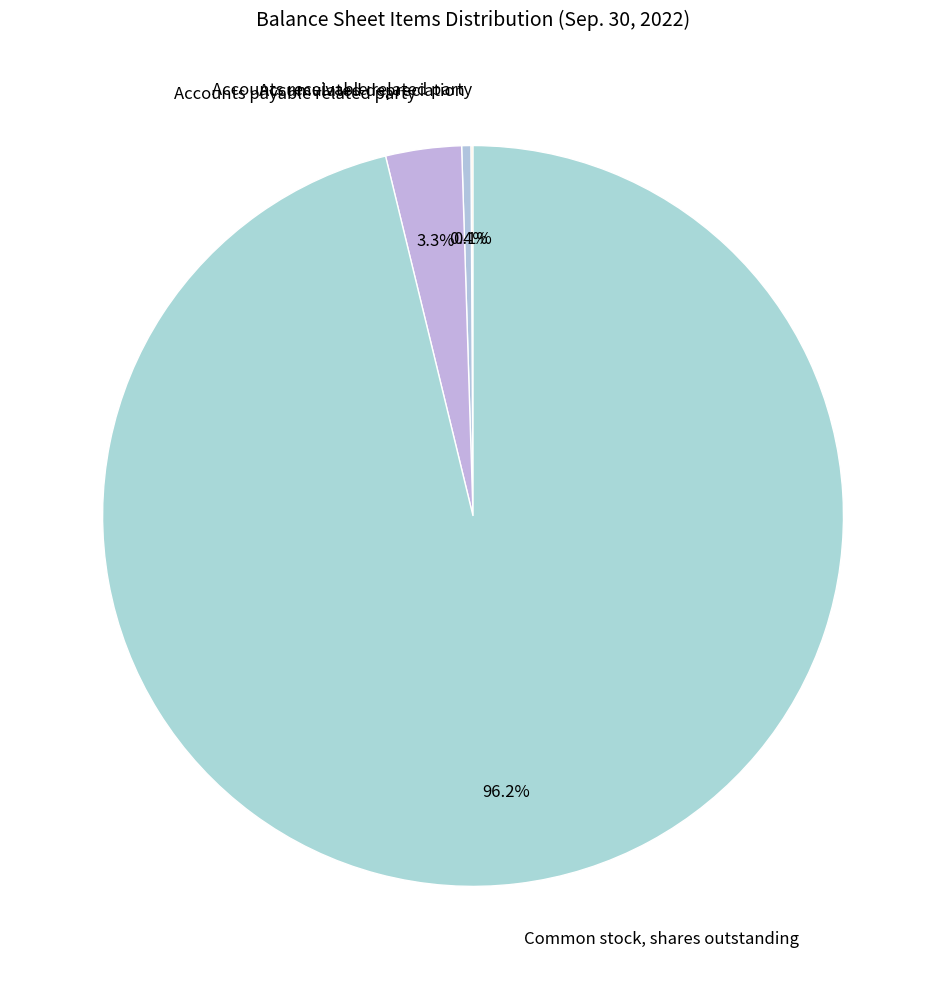

Is there a majority slice in this chart?

Yes